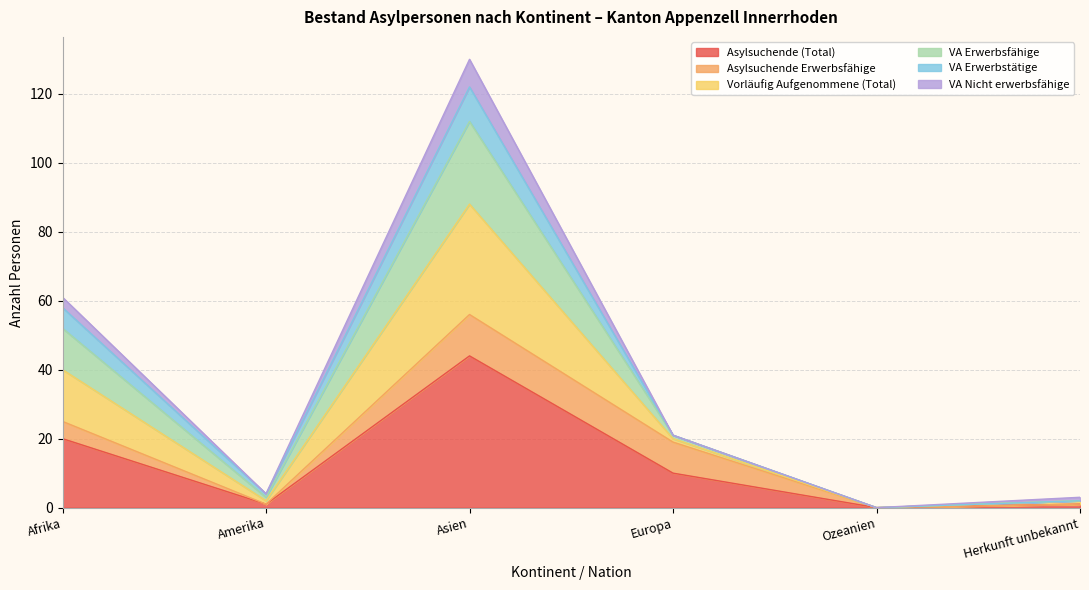

What are all the series names shown in the legend?

Asylsuchende (Total), Asylsuchende Erwerbsfähige, Vorläufig Aufgenommene (Total), VA Erwerbsfähige, VA Erwerbstätige, VA Nicht erwerbsfähige